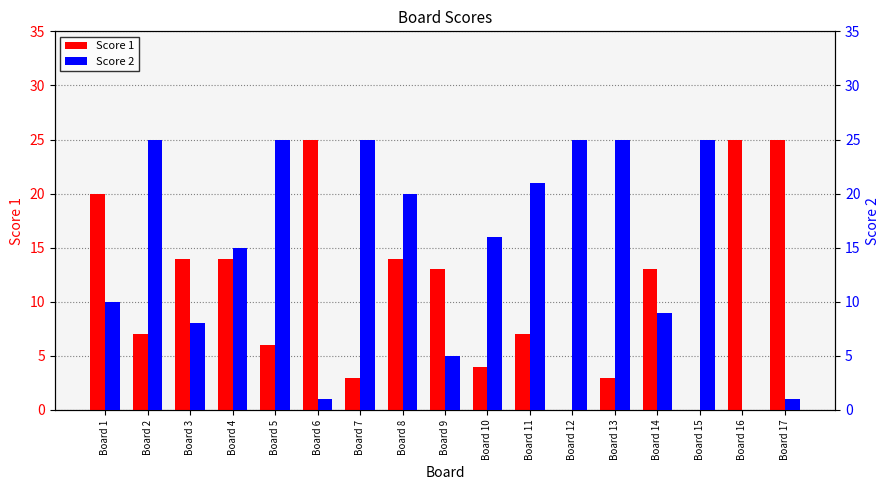

Which label corresponds to the smallest value in the chart?

Board 12